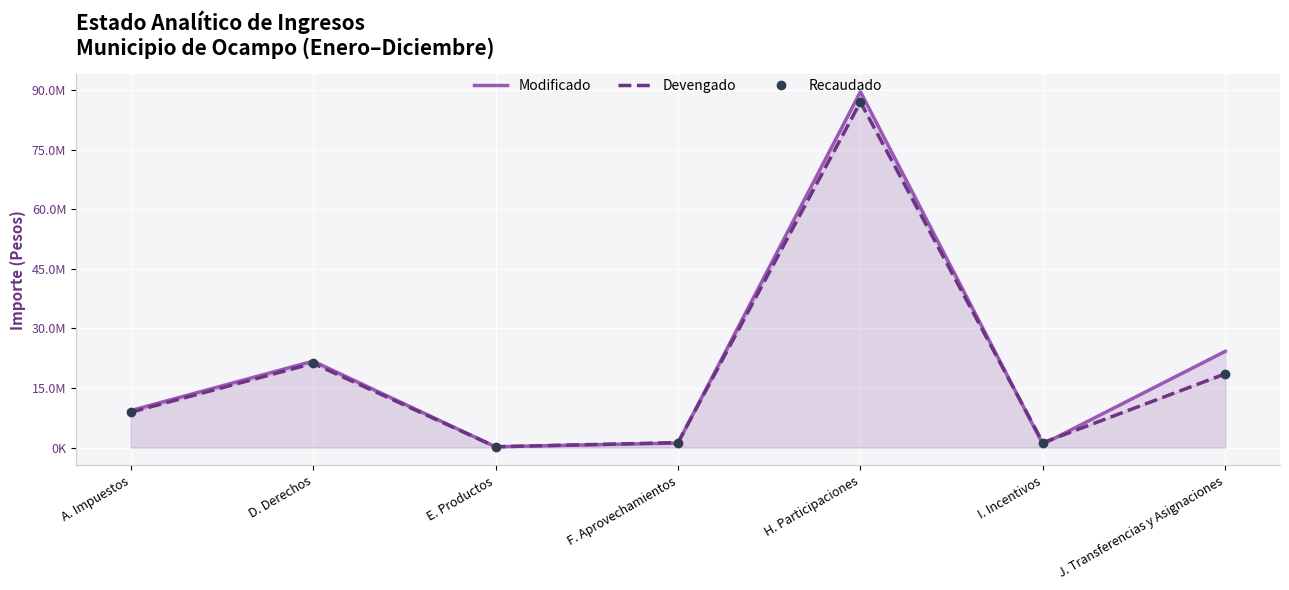

What is the label of the 6th point from the right?

D. Derechos